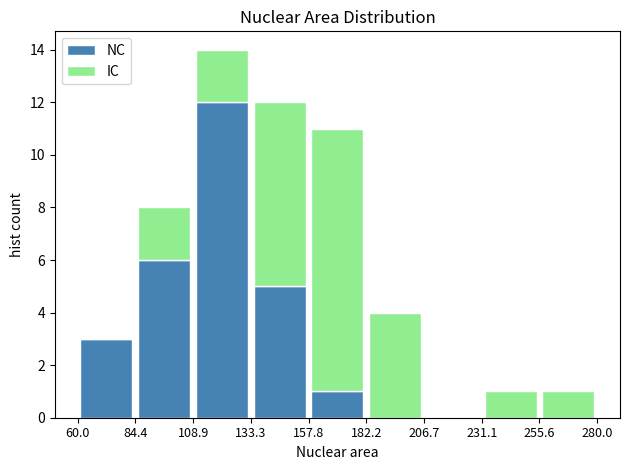

Reading left to right, transcribe this chart: for each stacked bar, give the range it covers on the x-axis and its total height. The values are not printed on the chart, so give them approximately, as read against the axis.

60.0 to 84.4: 3
84.4 to 108.9: 8
108.9 to 133.3: 14
133.3 to 157.8: 12
157.8 to 182.2: 11
182.2 to 206.7: 4
206.7 to 231.1: 0
231.1 to 255.6: 1
255.6 to 280.0: 1